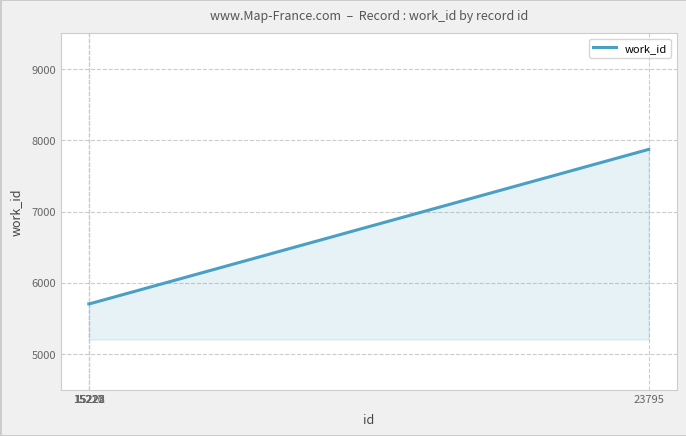

What is the minimum value shown in the chart?

5705